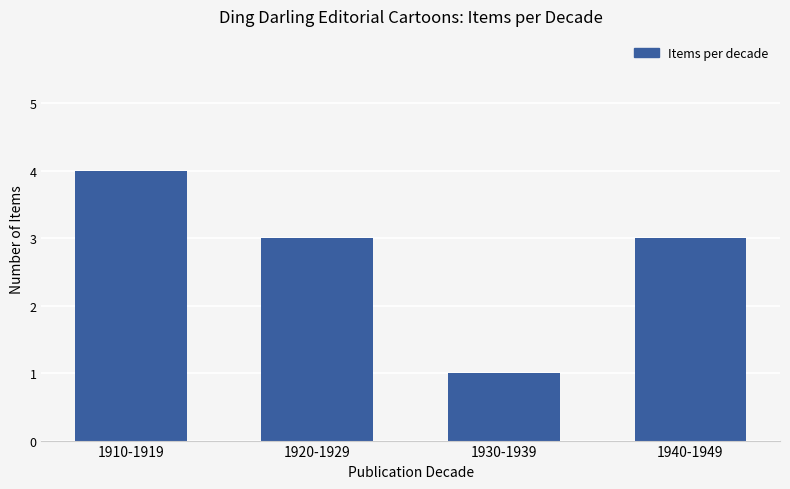

What is the approximate value at 1910-1919?

4